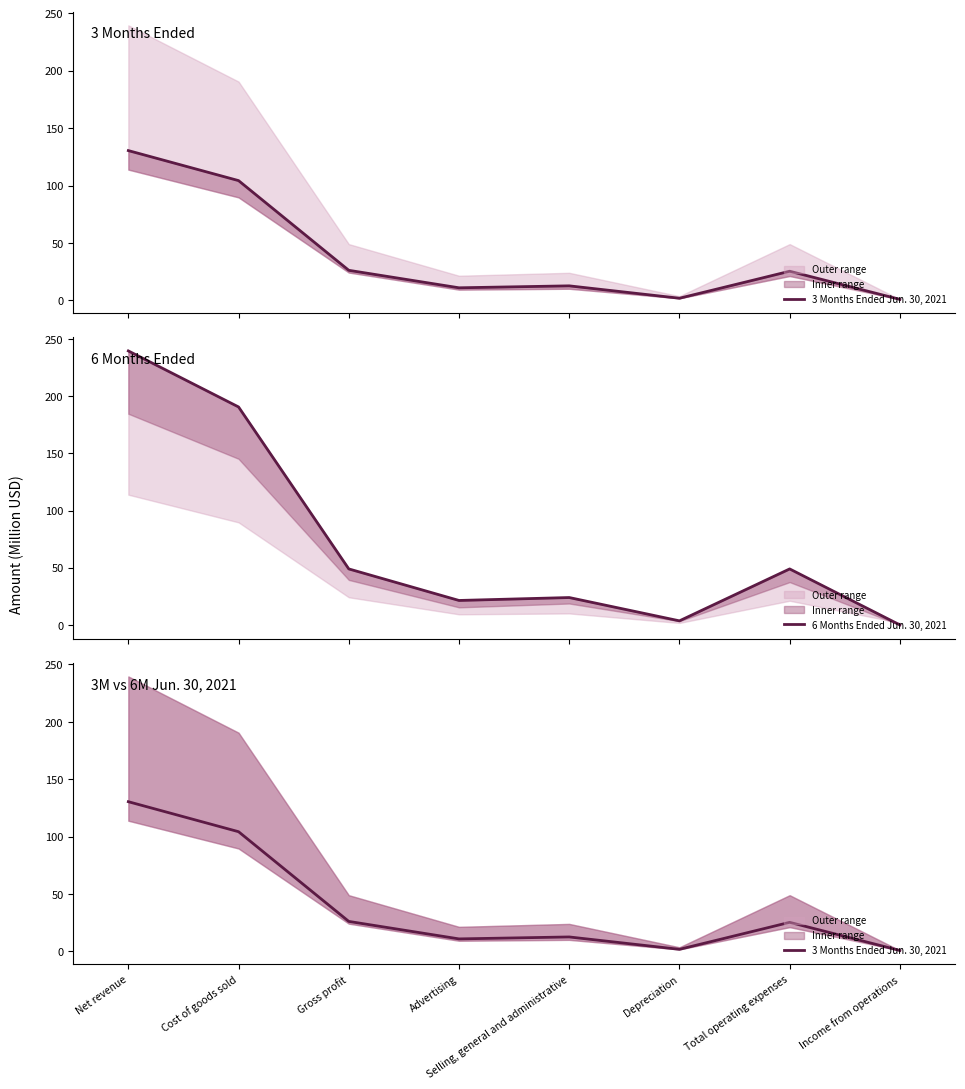

Reading right to left, extract all data points from this chart.

3 Months Ended Jun. 30, 2021: Income from operations=0.8	Total operating expenses=25.3	Depreciation=1.8	Selling, general and administrative=12.6	Advertising=10.9	Gross profit=26.1	Cost of goods sold=104.3	Net revenue=130.4
6 Months Ended Jun. 30, 2021: Income from operations=0.0	Total operating expenses=49.0	Depreciation=3.6	Selling, general and administrative=24.0	Advertising=21.4	Gross profit=49.0	Cost of goods sold=190.5	Net revenue=239.5